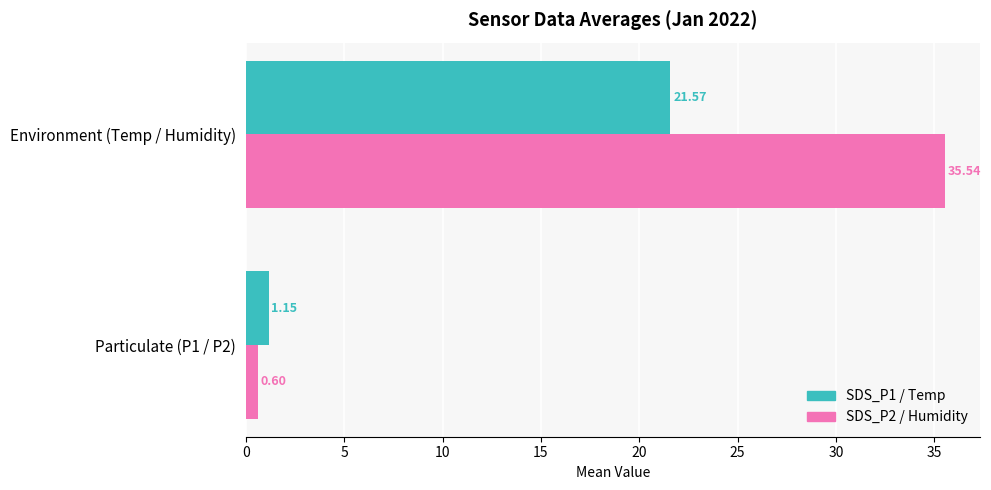

At Environment (Temp / Humidity), list the series in order from smallest to largest.

SDS_P1 / Temp, SDS_P2 / Humidity